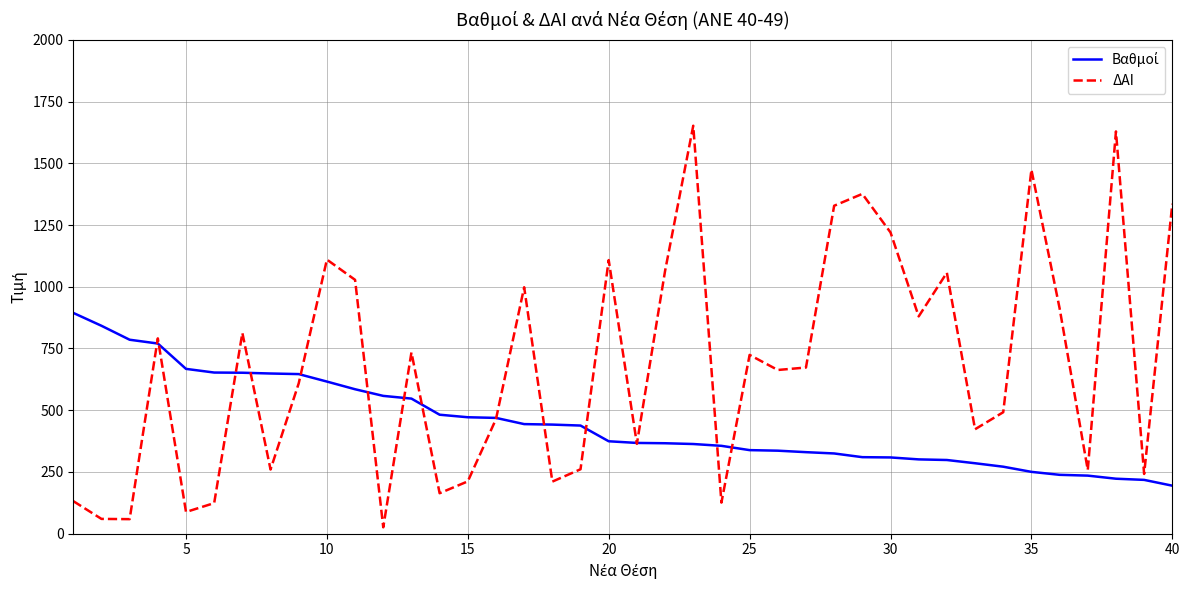

How many lines are shown in the chart?

2